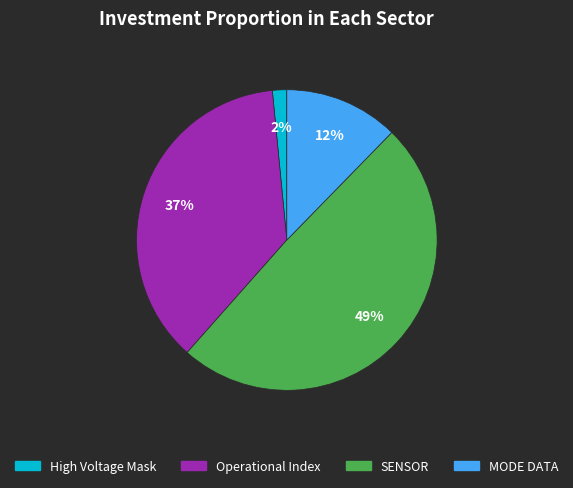

Is it true that High Voltage Mask is 2% of the pie?

True